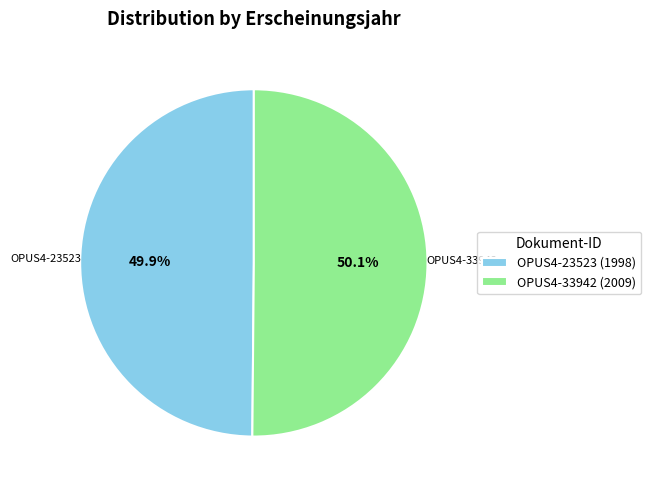

What percentage do OPUS4-33942 and OPUS4-23523 together represent?

100.0%